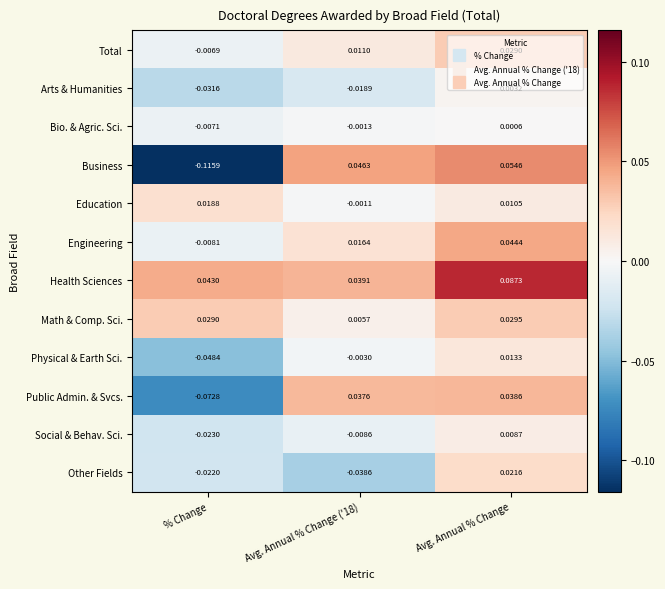

At which label does Other Fields first exceed 0?

Avg. Annual % Change